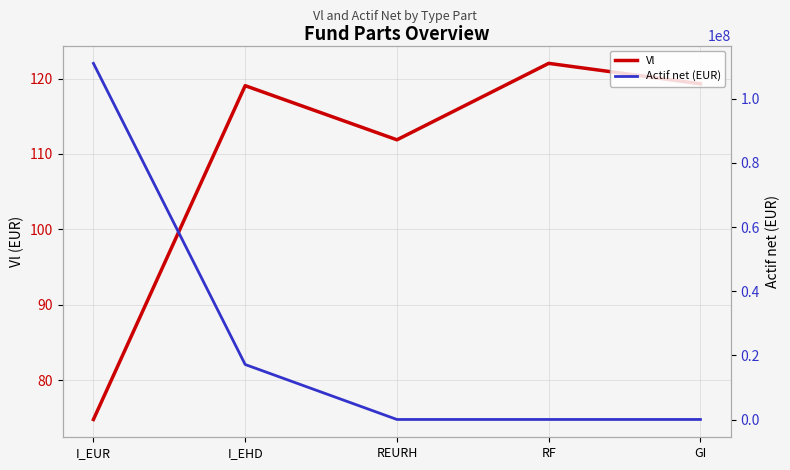

True or false: Actif net (EUR) and Vl cross at least once.

False